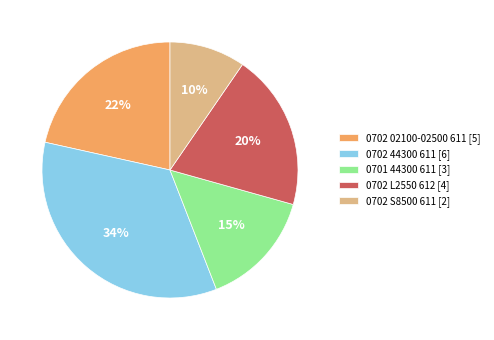

How many segments does this pie chart have?

5